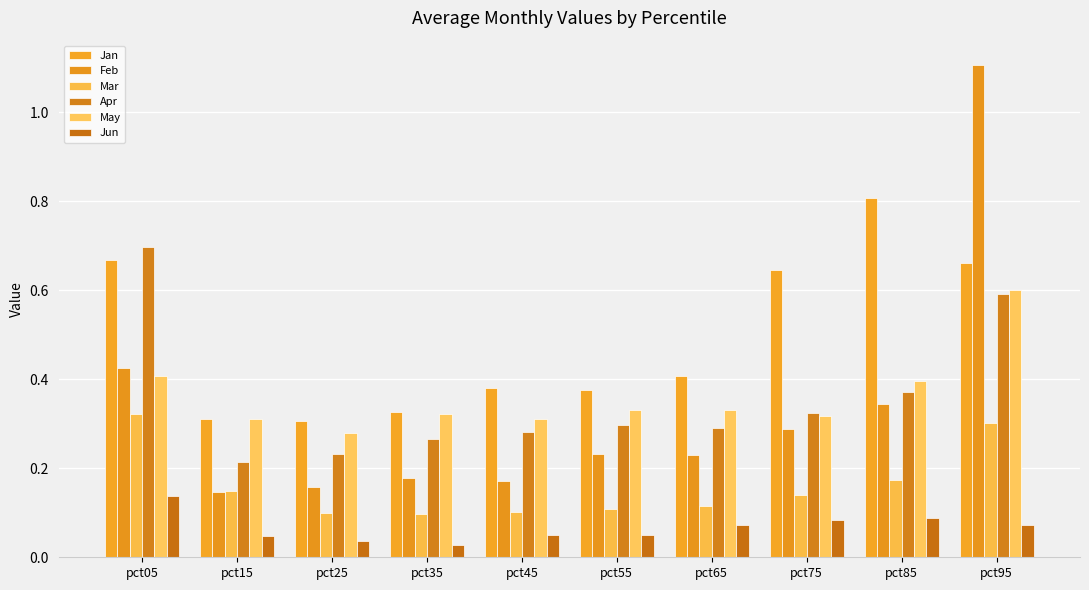

How many bars are there in total?

60